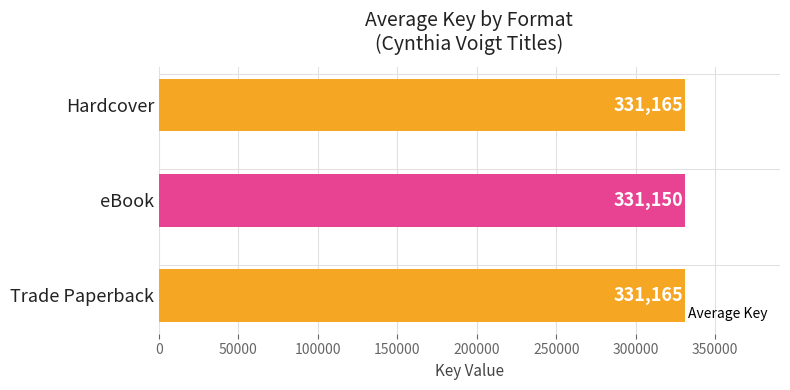

Count the values in the range 331150 to 331165.

3